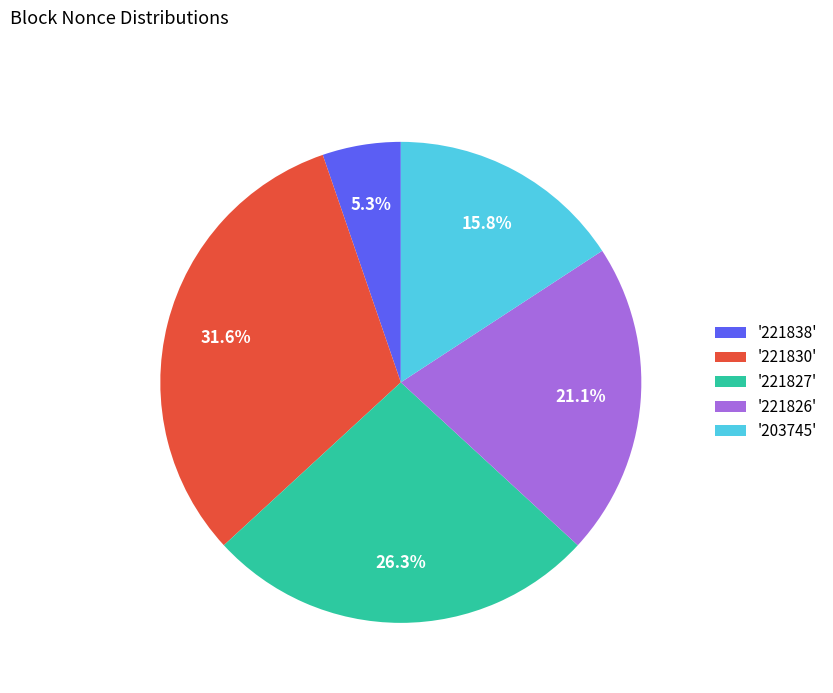

Which category has the smallest portion of the pie?

'221838'